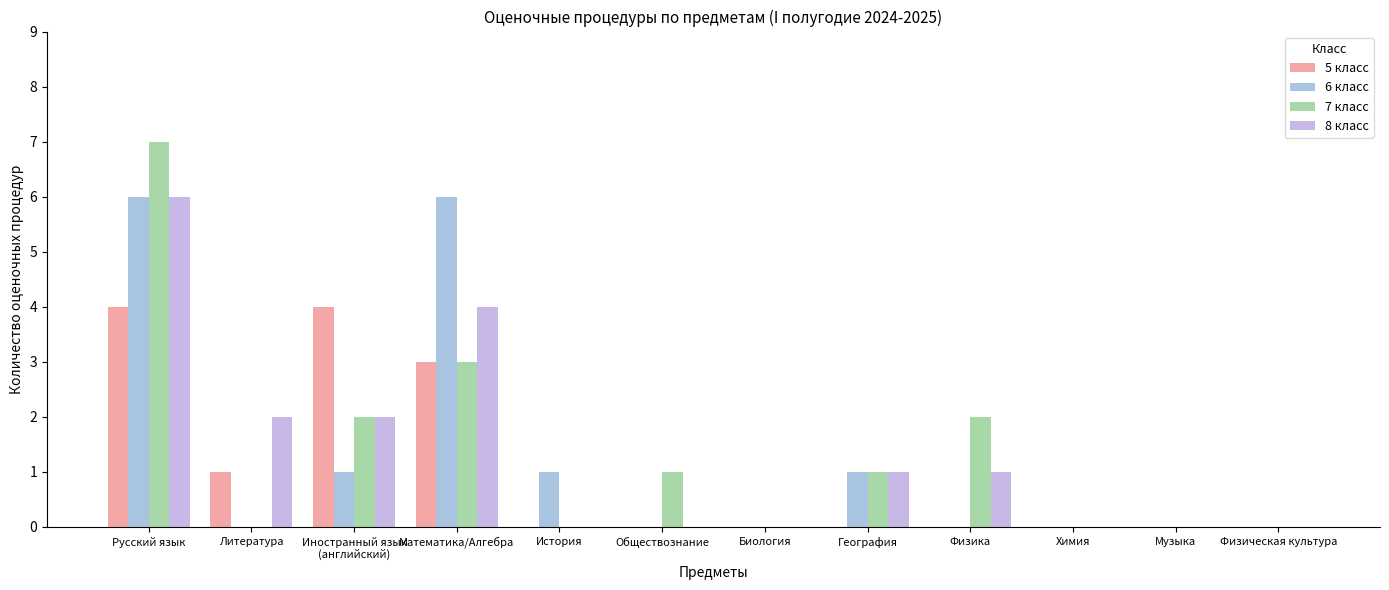

Rank the series at Физическая культура from highest to lowest value.

5 класс, 6 класс, 7 класс, 8 класс